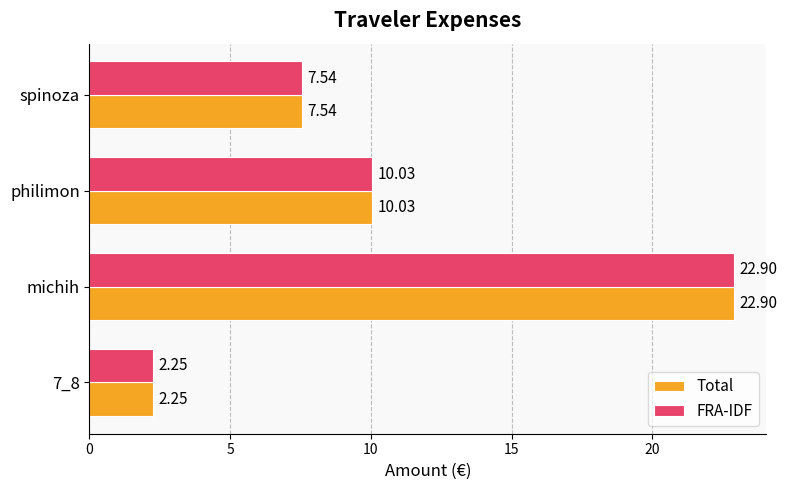

At which label is Total closest to 12?

philimon